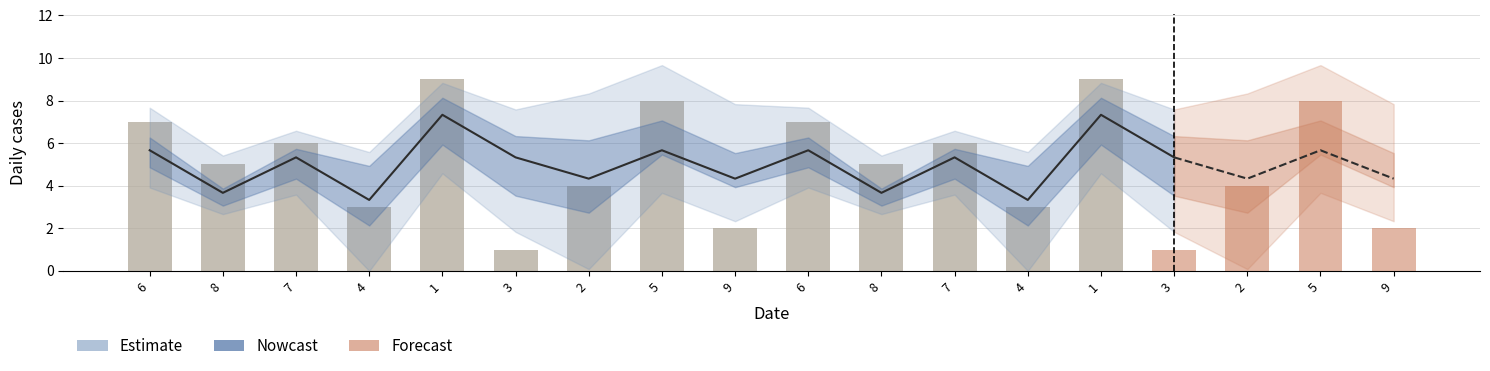

What is the label of the 12th bar from the right?

2